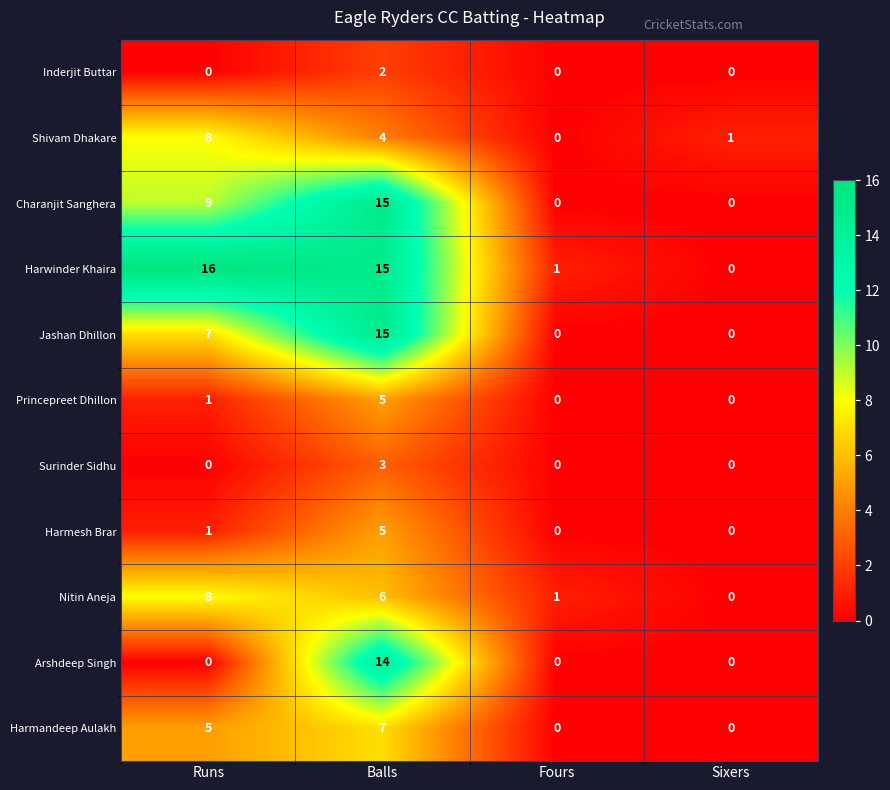

Between Runs and Sixers, which series saw the biggest shift?

Harwinder Khaira